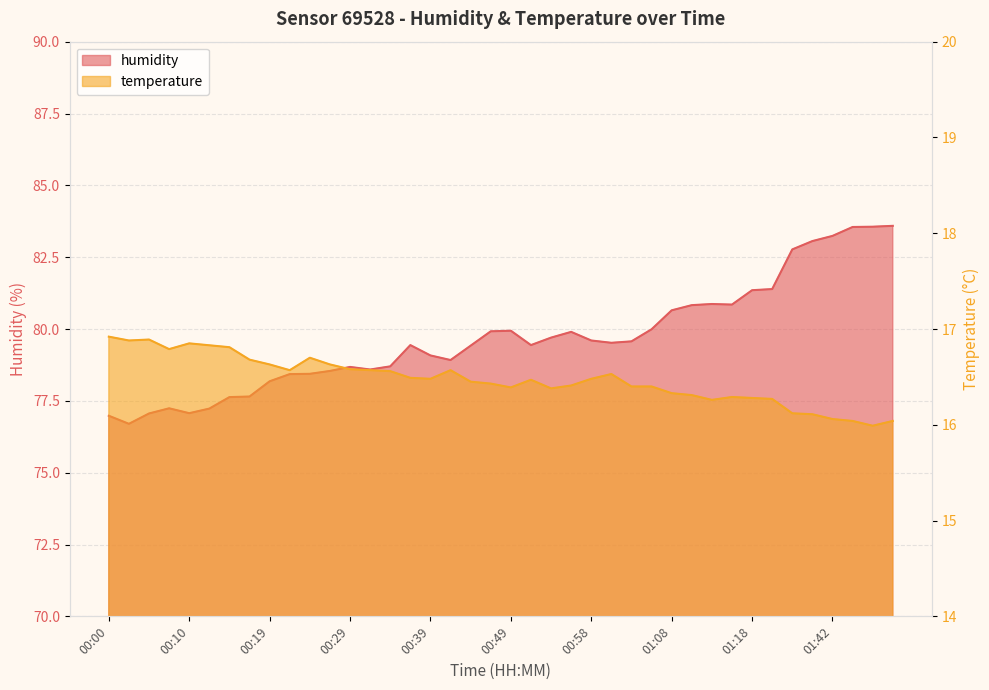

Does the chart have visible grid lines?

Yes